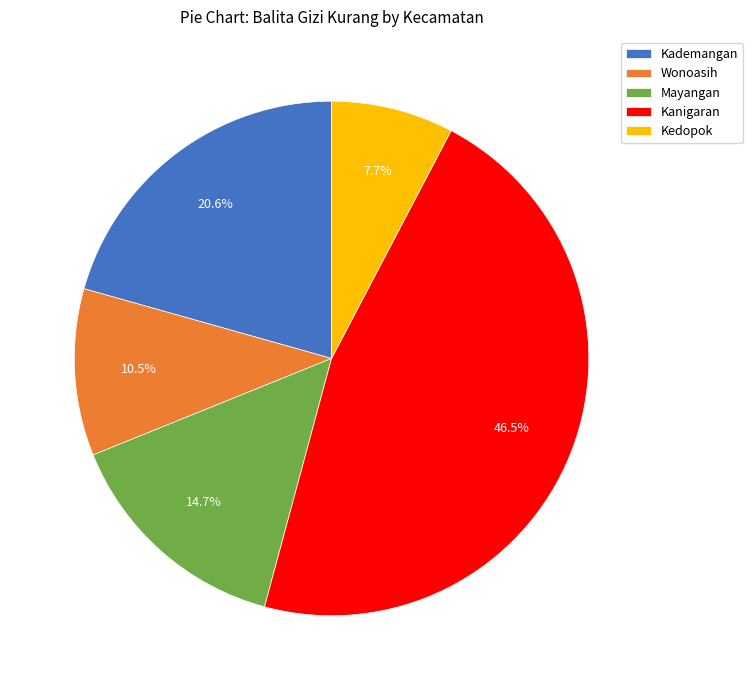

Is there any slice that represents more than half of the pie?

No